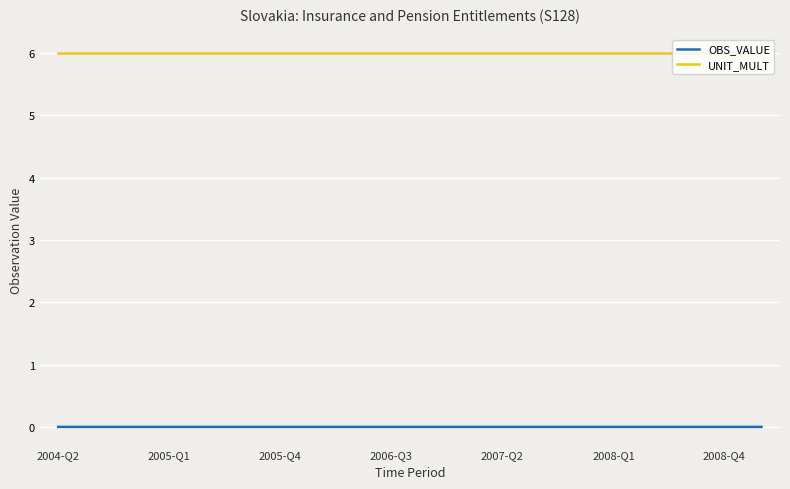

How many lines are shown in the chart?

2